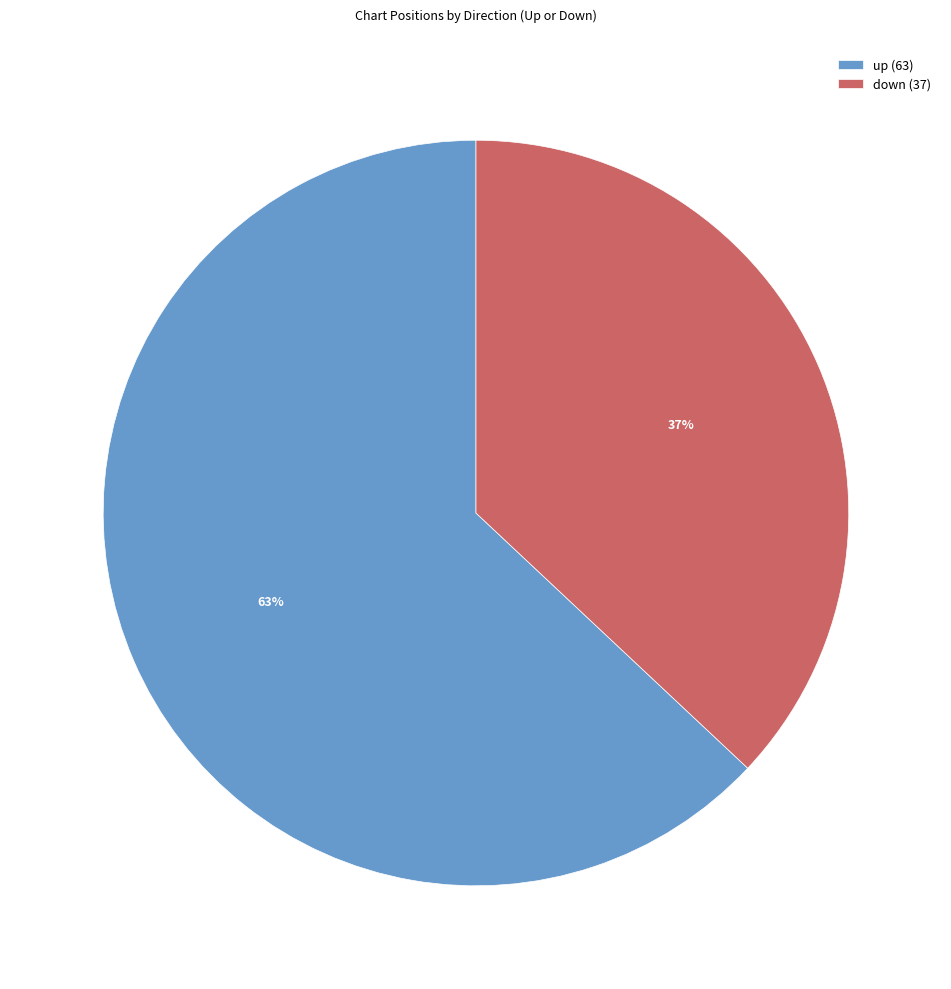

What percentage is the down slice, to the nearest percent?

37%